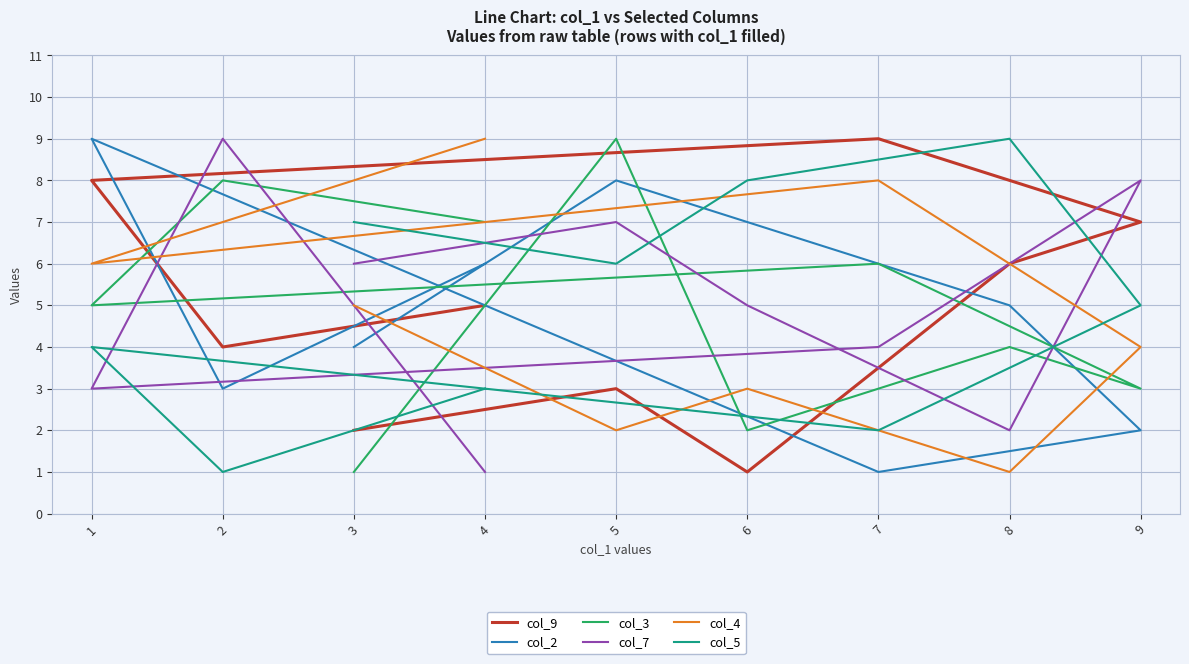

At how many categories does at least one series exceed 5?

9